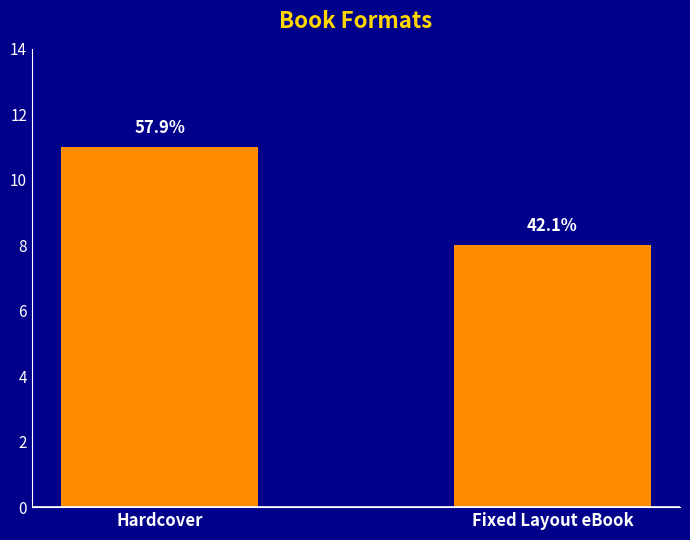

Rank the categories by value from highest to lowest.

Hardcover, Fixed Layout eBook